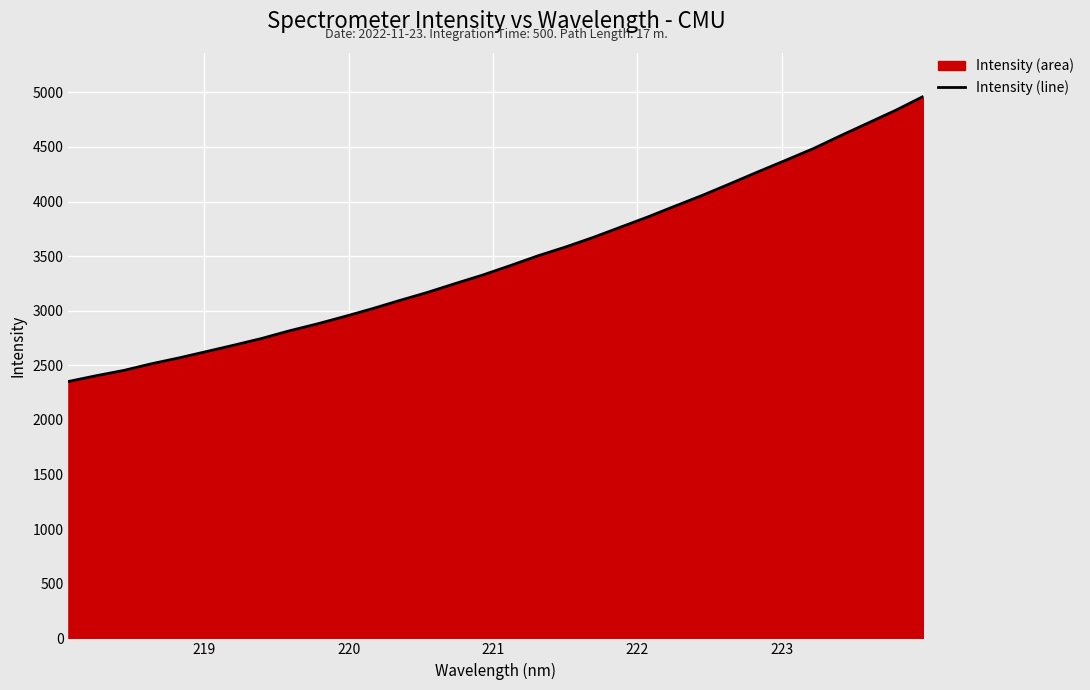

What is the minimum value shown in the chart?

2352.1